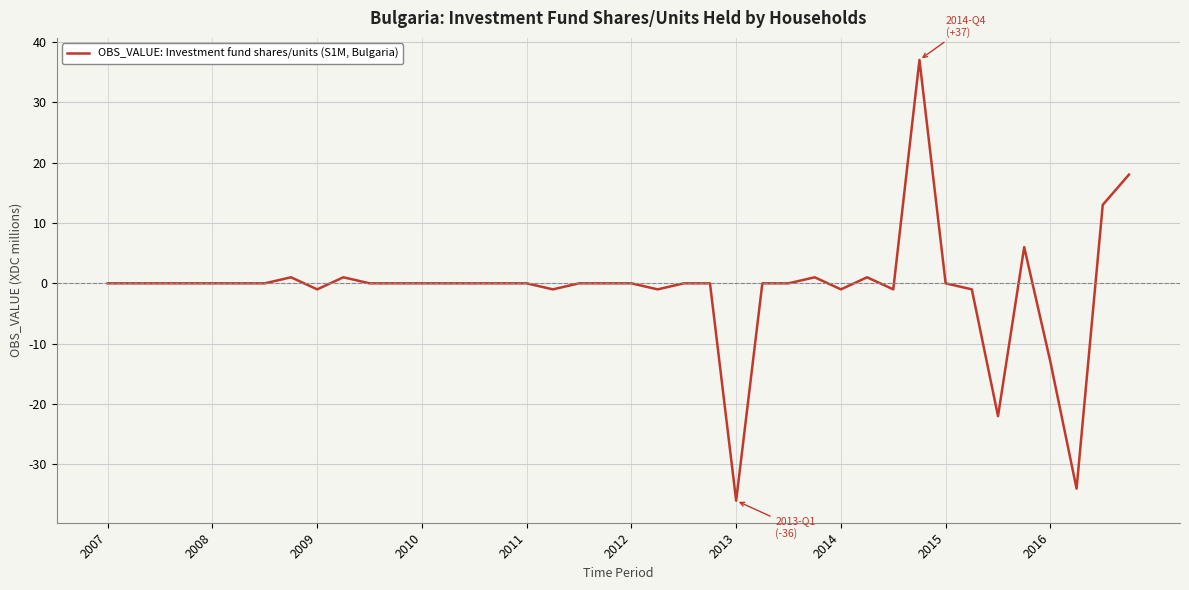

What is the average value?

-1